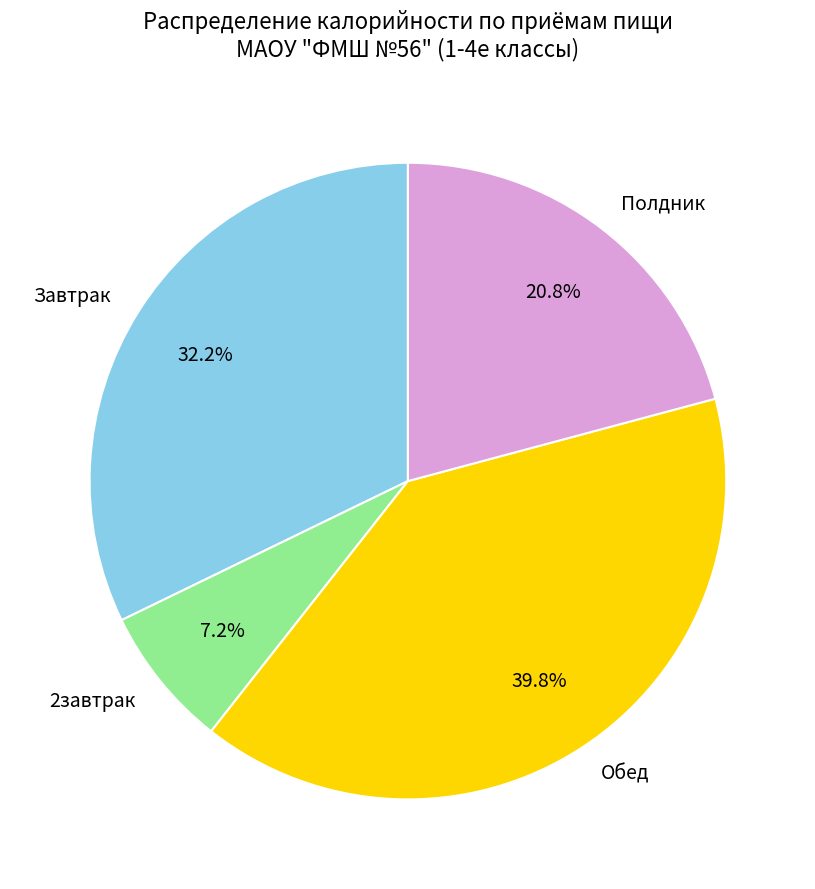

What is the ratio of the value at Полдник to the value at Завтрак?

0.6